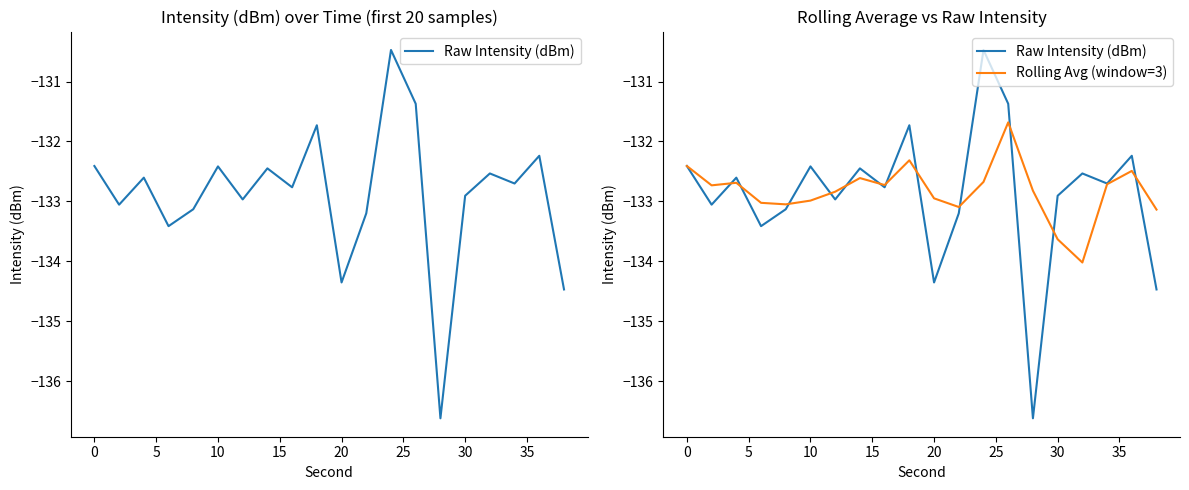

What is the sum of all Raw Intensity (dBm) values?

-2657.8